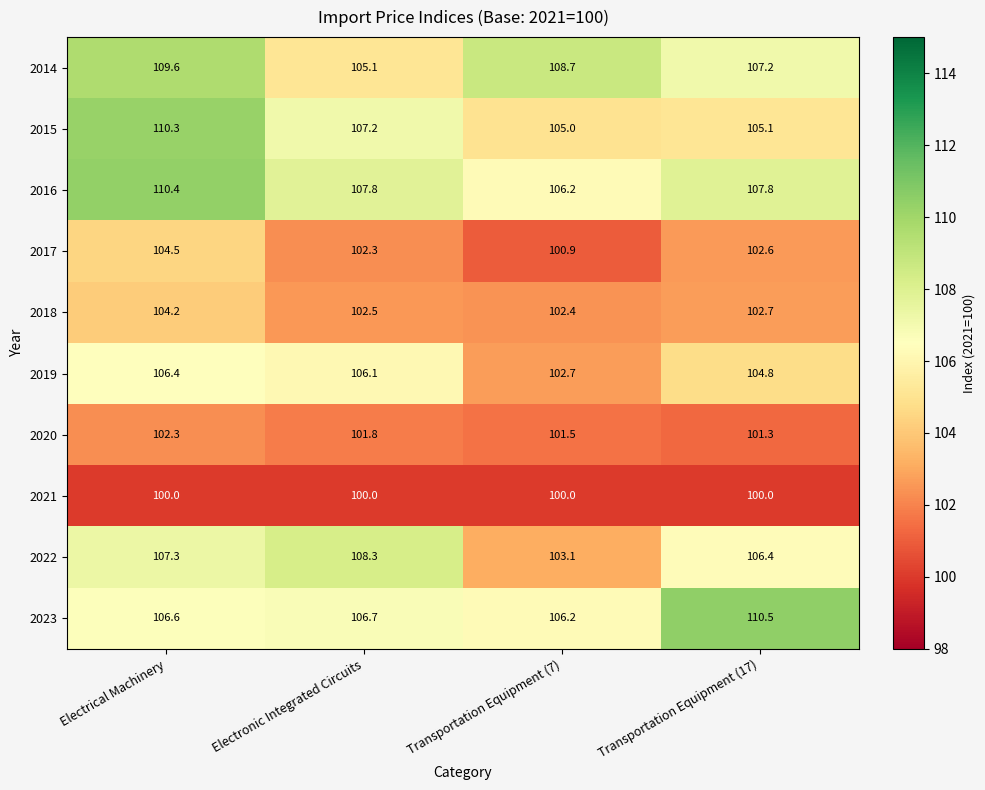

What is the greatest value displayed?

110.5